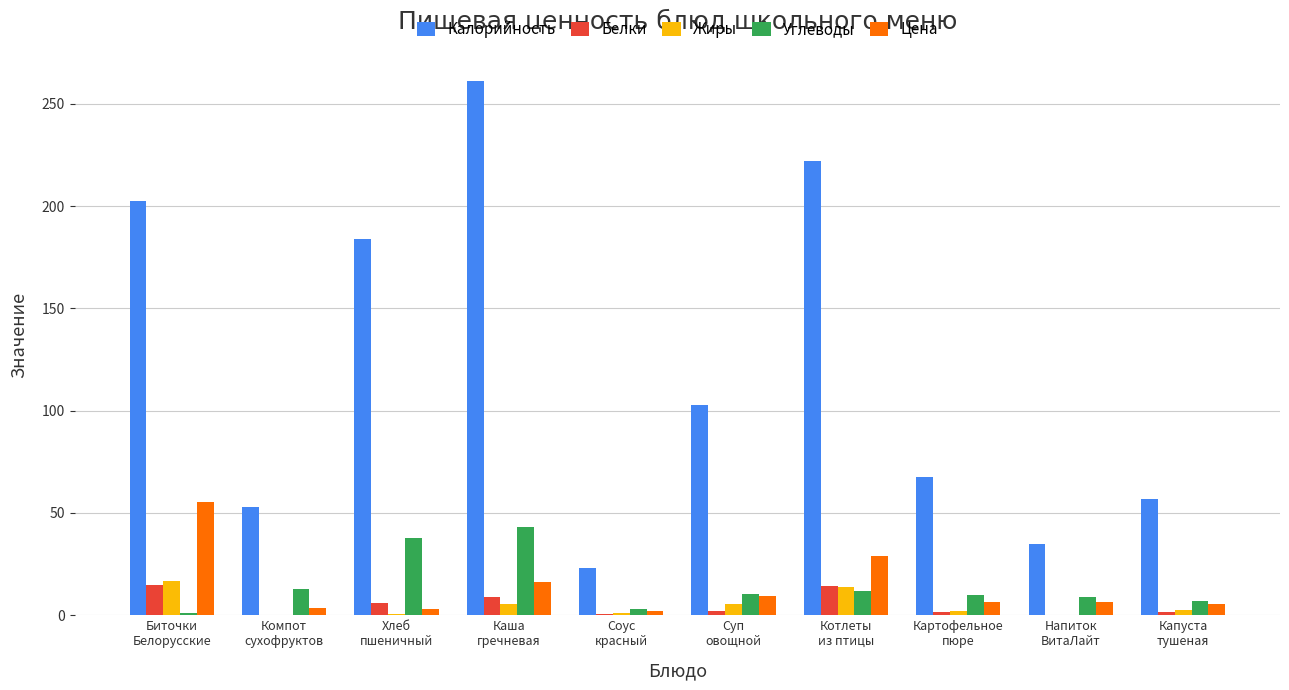

What is the sum of all Углеводы values?

146.5